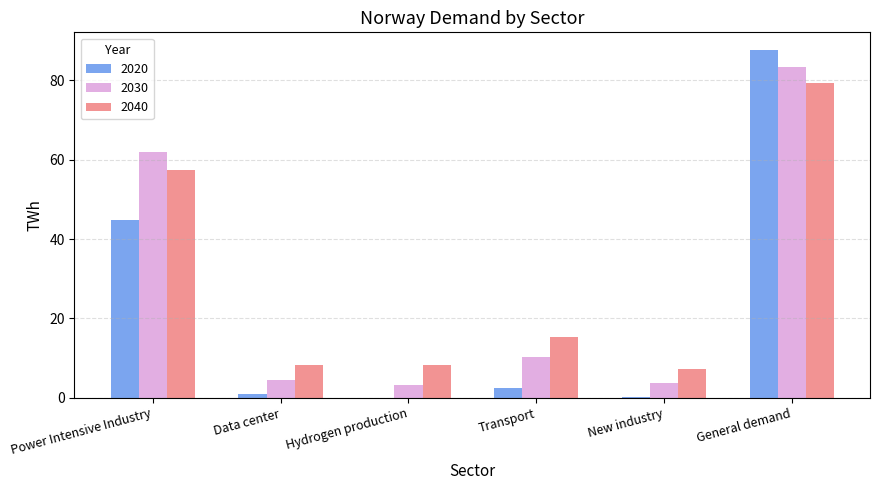

Which series has the largest total across all categories?

2040